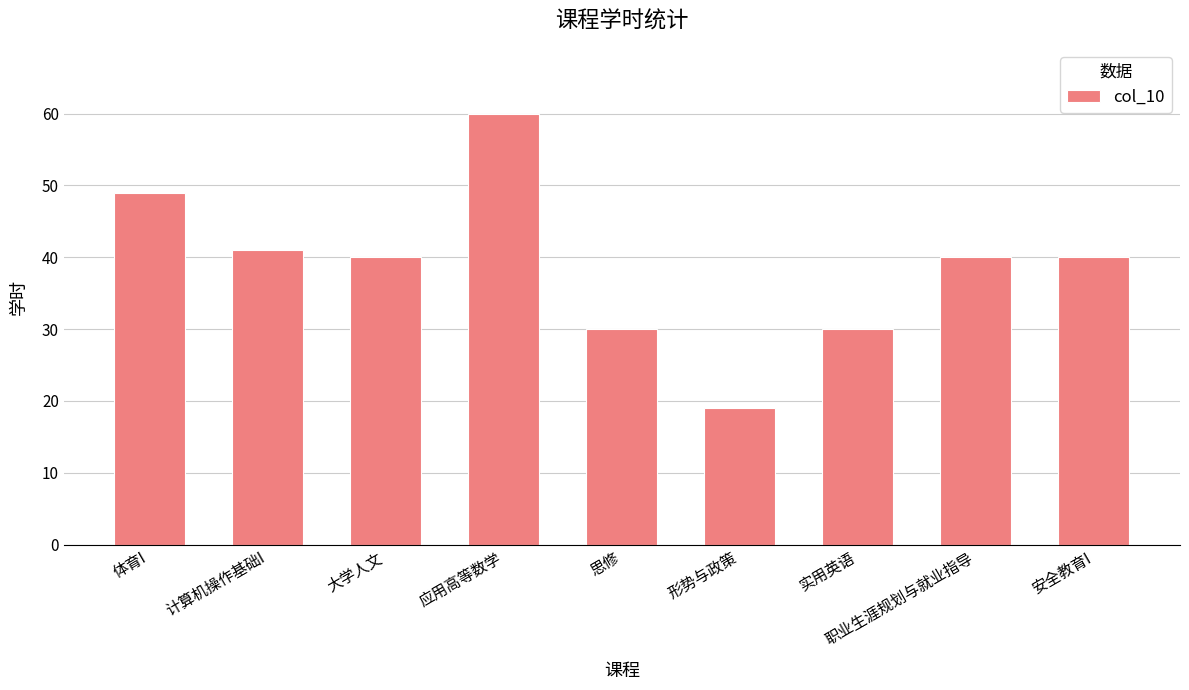

How many series are shown in this chart?

1